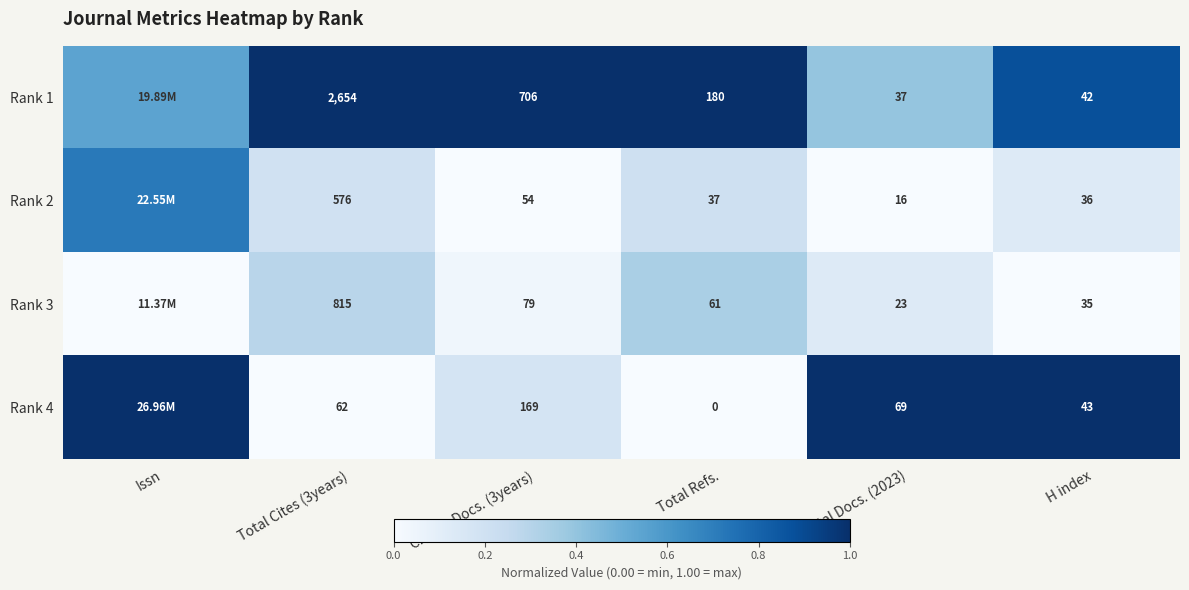

Is the value of Rank 1 at Citable Docs. (3years) greater than the value of Rank 2 at Total Cites (3years)?

Yes